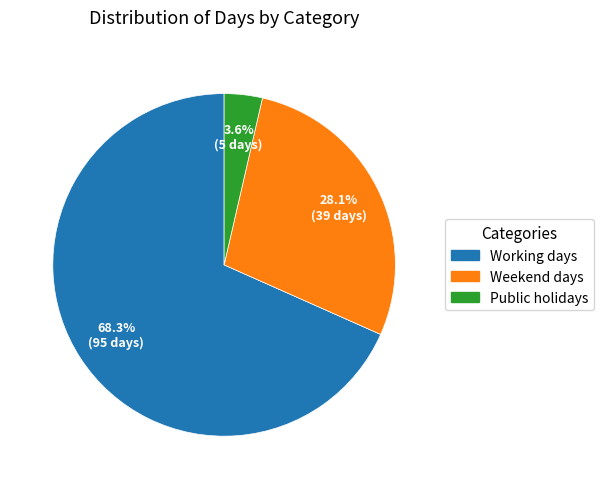

Is there a majority slice in this chart?

Yes